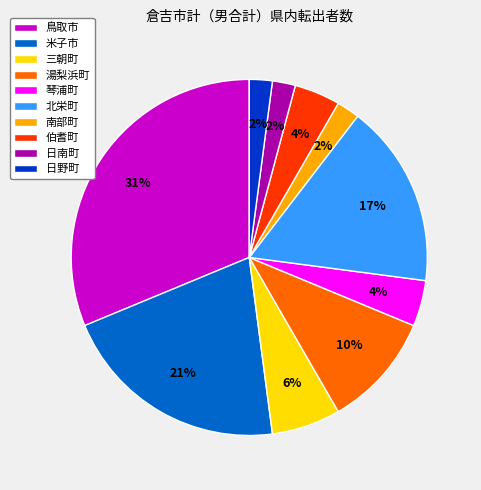

Is 湯梨浜町 the majority of the pie?

No